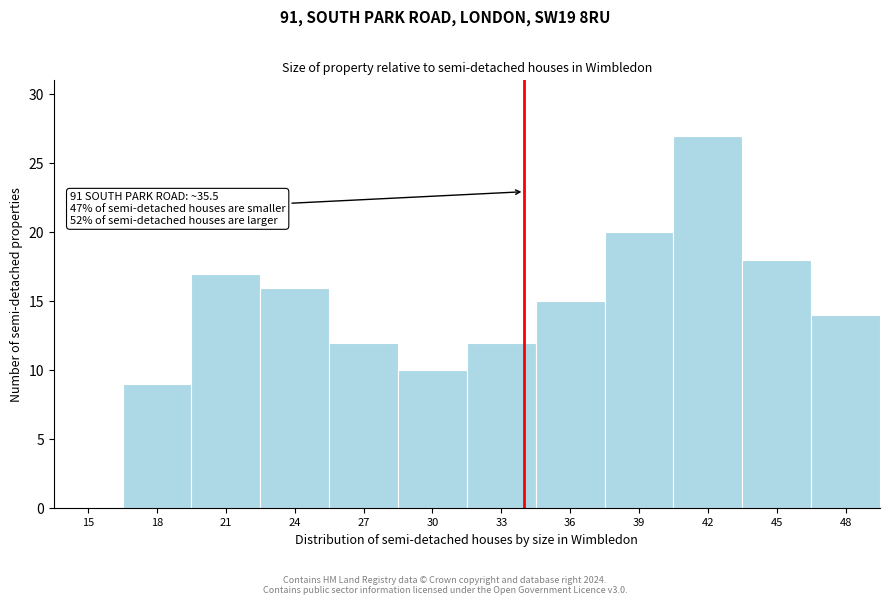

Reading right to left, extract all data points from this chart.

48=14	45=18	42=27	39=20	36=15	33=12	30=10	27=12	24=16	21=17	18=9	15=0